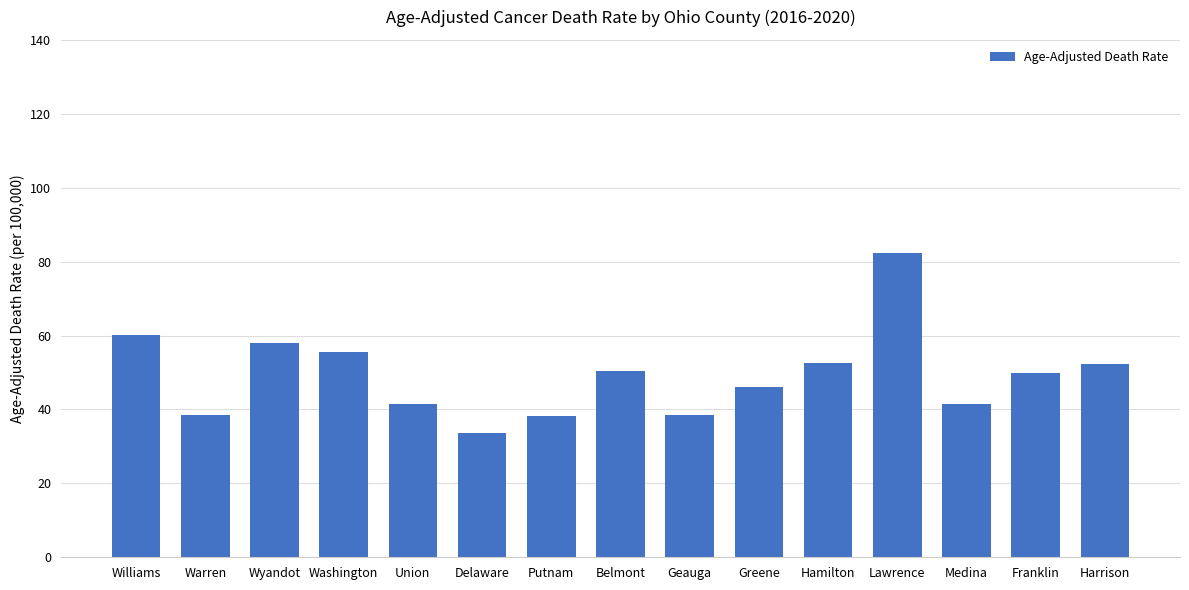

What position from the right is Washington?

12